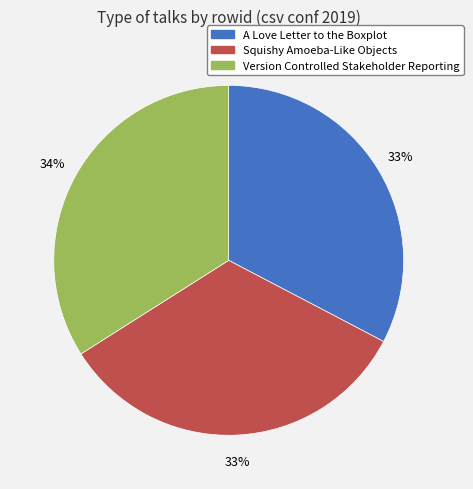

To the nearest percent, what is the combined percentage of A Love Letter to the Boxplot and Squishy Amoeba-Like Objects?

66%